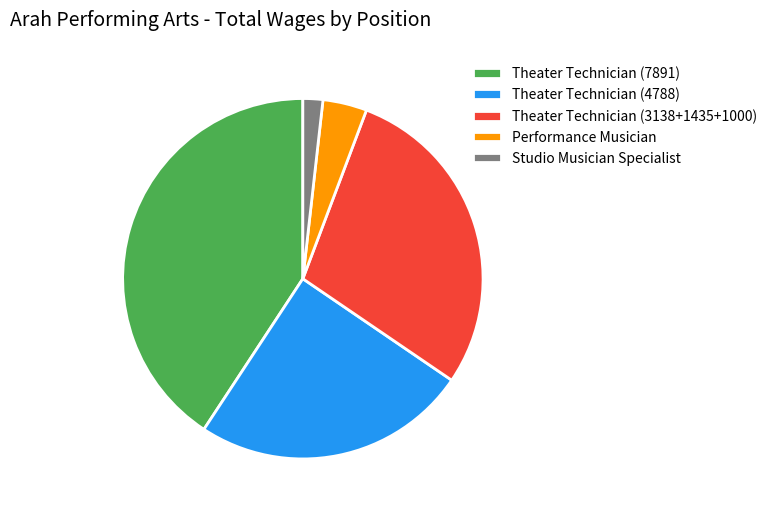

Between Theater Technician (4788) and Theater Technician (7891), which is larger?

Theater Technician (7891)